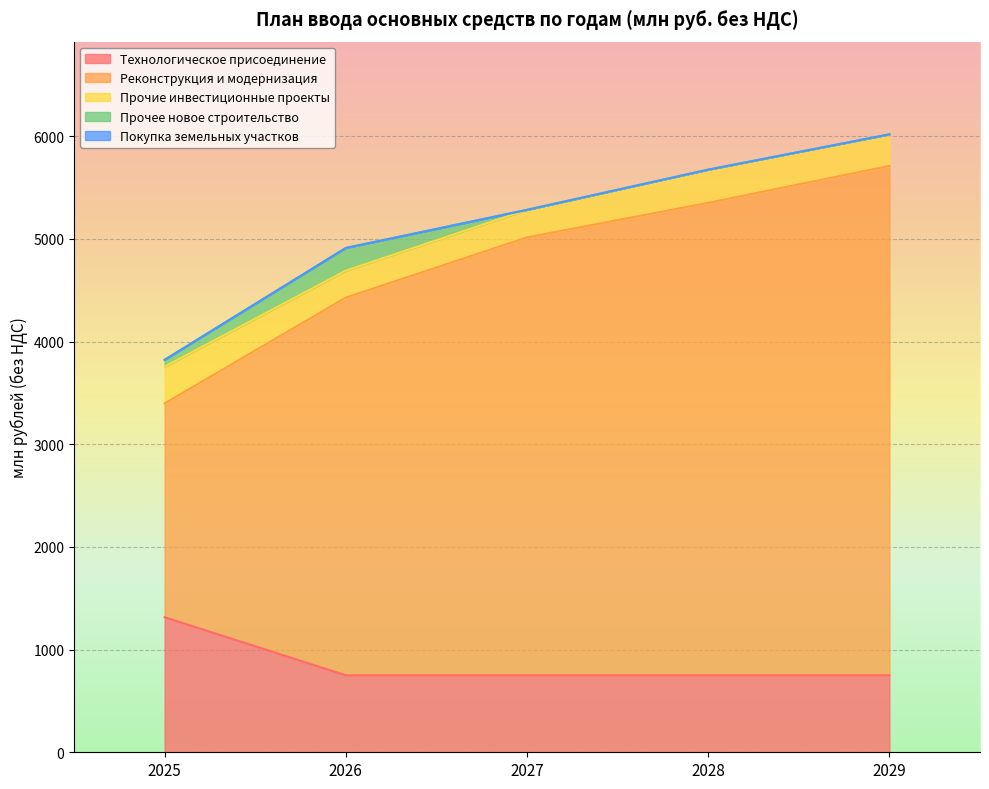

At which label does Покупка земельных участков reach its minimum?

2025